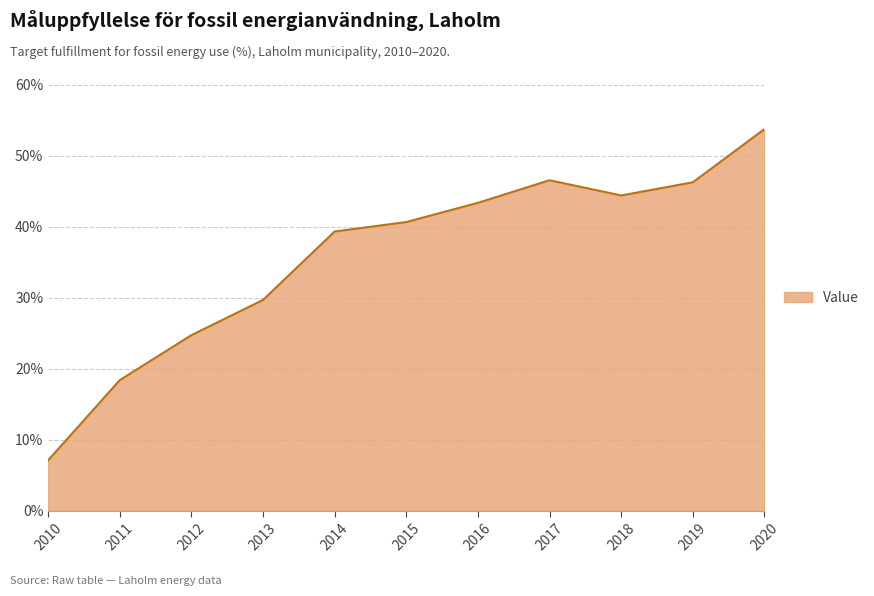

What is the sum of the values at 2016 and 2018?

87.7